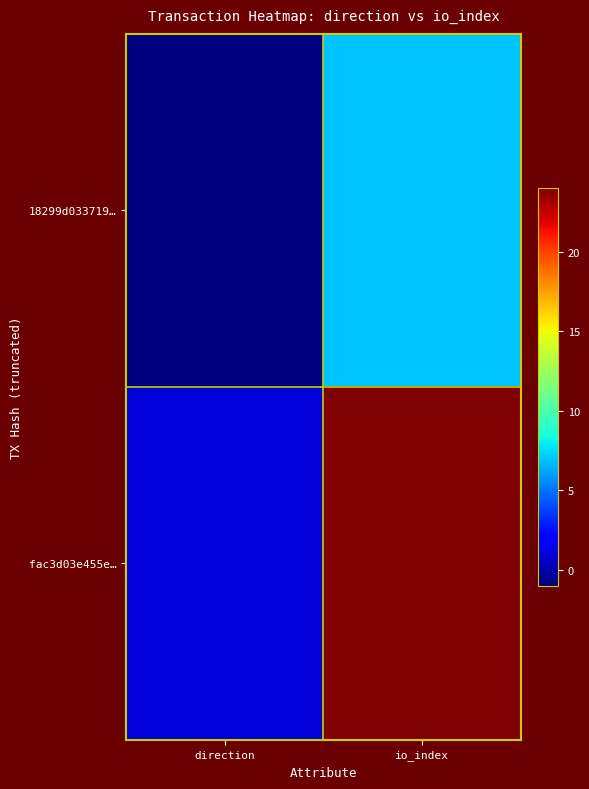

List the series in order of their peak value, lowest first.

18299d033719…, fac3d03e455e…